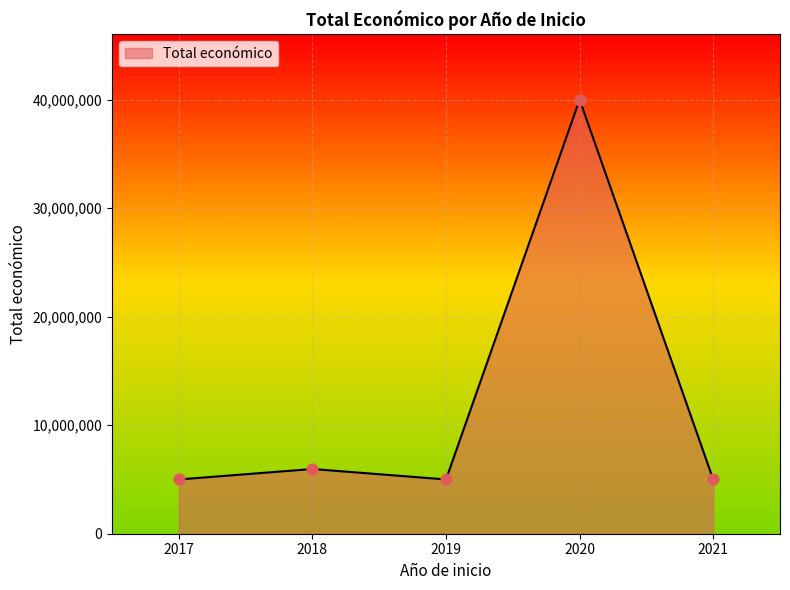

Approximately how many times larger is the value at 2017 compared to 2021?

1.0